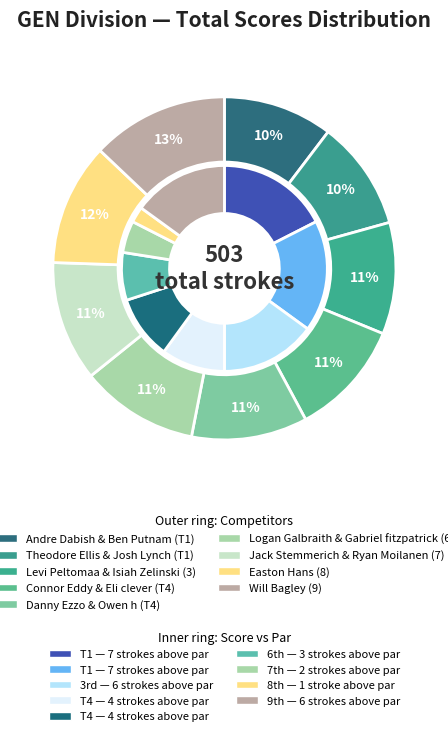

Rank the categories by value from lowest to highest.

Andre Dabish & Ben Putnam (T1), Theodore Ellis & Josh Lynch (T1), Levi Peltomaa & Isiah Zelinski (3), Connor Eddy & Eli clever (T4), Danny Ezzo & Owen h (T4), Logan Galbraith & Gabriel fitzpatrick (6), Jack Stemmerich & Ryan Moilanen (7), Easton Hans (8), Will Bagley (9)